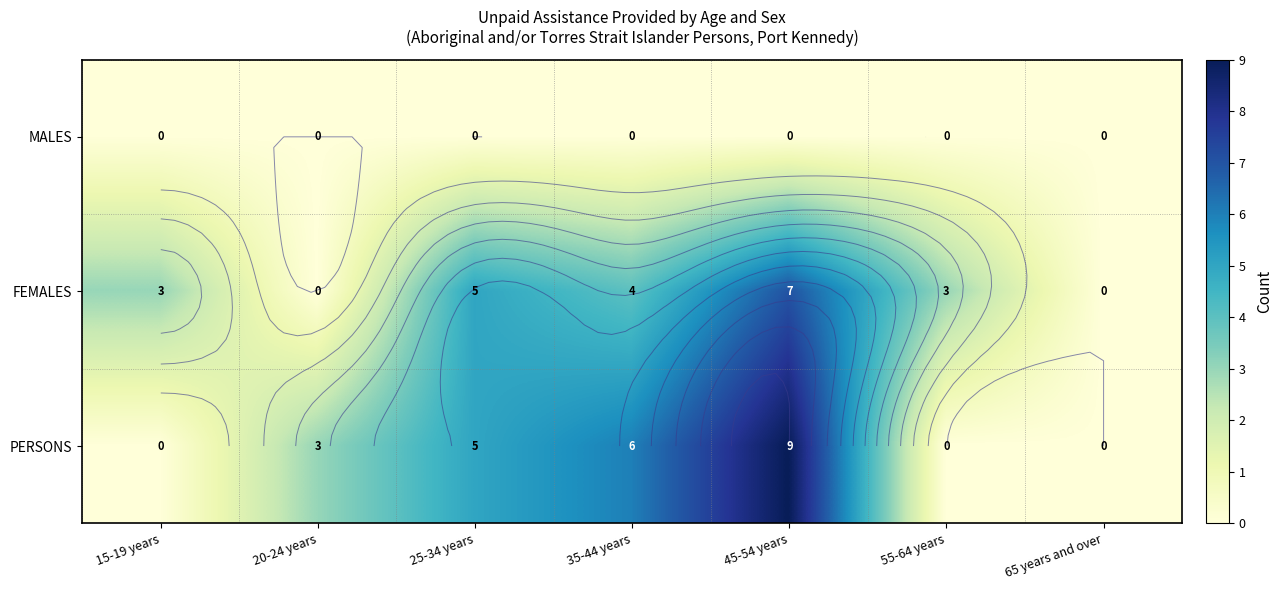

Which series changed the most between 25-34 years and 35-44 years?

FEMALES